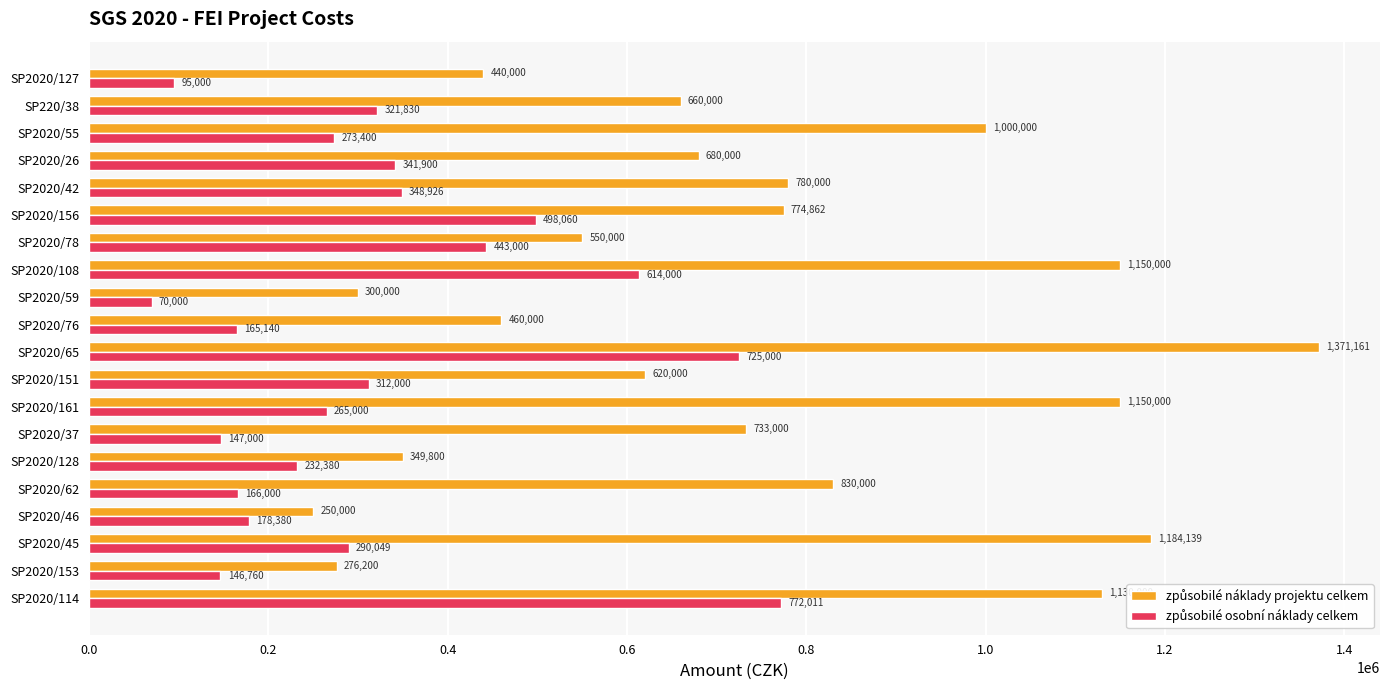

What is the total value across all series at SP2020/76?

625140.0